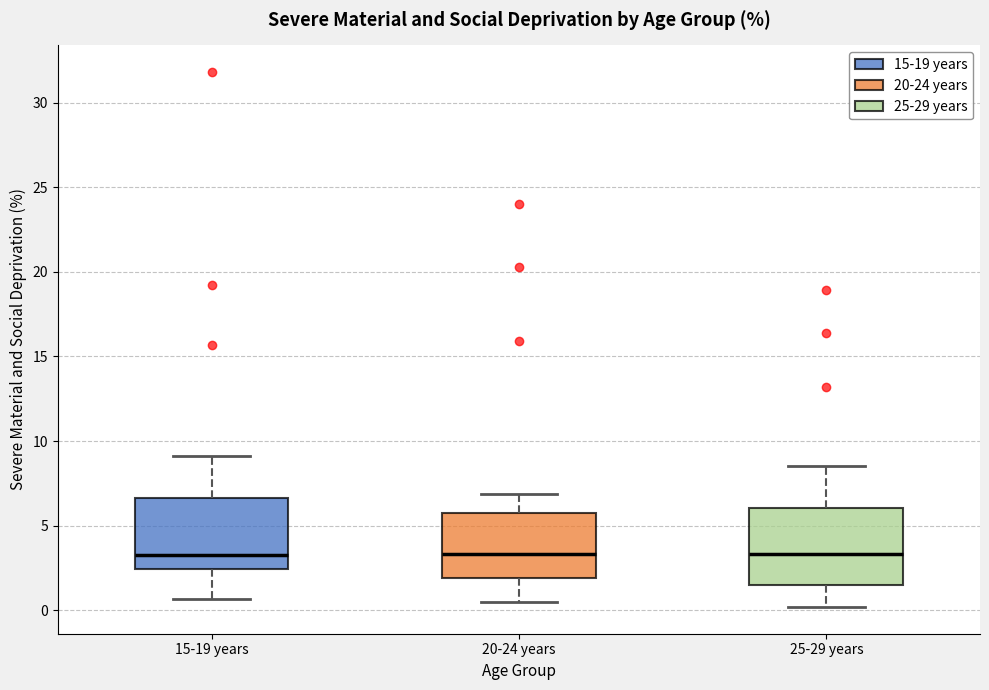

Reading left to right, read every box against the y-axis: the position of its median line, the range the box covers, and the ends of its whiskers. The values are not printed on the chart, so give them approximately, as read against the axis.

15-19 years: median 3.5, box 2.5 to 6.5, whiskers 0.5 to 9.0
20-24 years: median 3.5, box 2.0 to 5.5, whiskers 0.5 to 7.0
25-29 years: median 3.5, box 1.5 to 6.0, whiskers 0.0 to 8.5